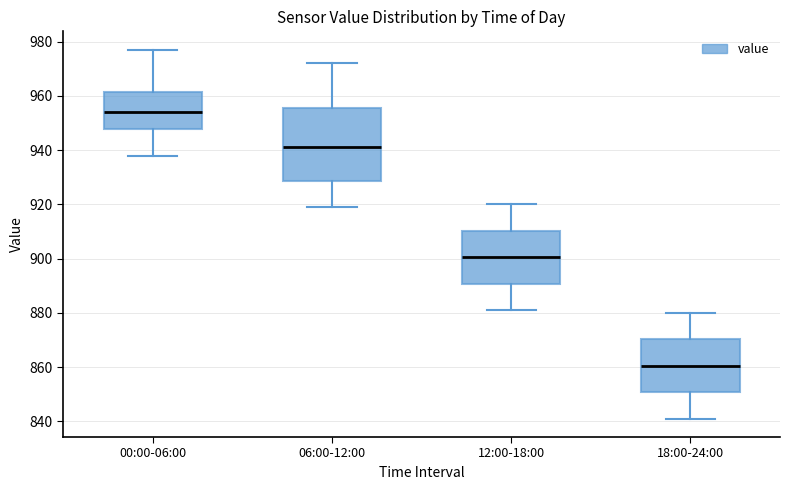

Reading left to right, read every box against the y-axis: the position of its median line, the range the box covers, and the ends of its whiskers. The values are not printed on the chart, so give them approximately, as read against the axis.

00:00-06:00: median 954, box 948 to 962, whiskers 938 to 978
06:00-12:00: median 942, box 928 to 956, whiskers 920 to 972
12:00-18:00: median 900, box 890 to 910, whiskers 882 to 920
18:00-24:00: median 860, box 850 to 870, whiskers 842 to 880